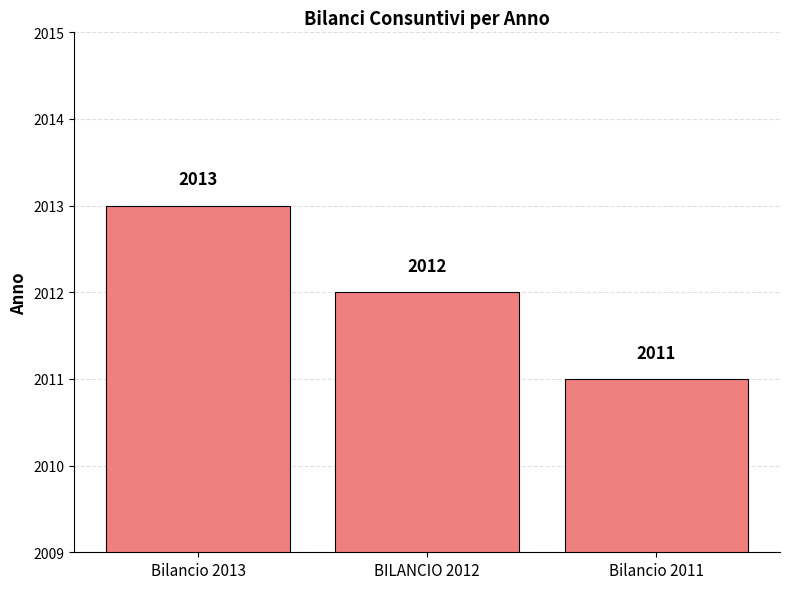

What is the approximate value at Bilancio 2013?

2013